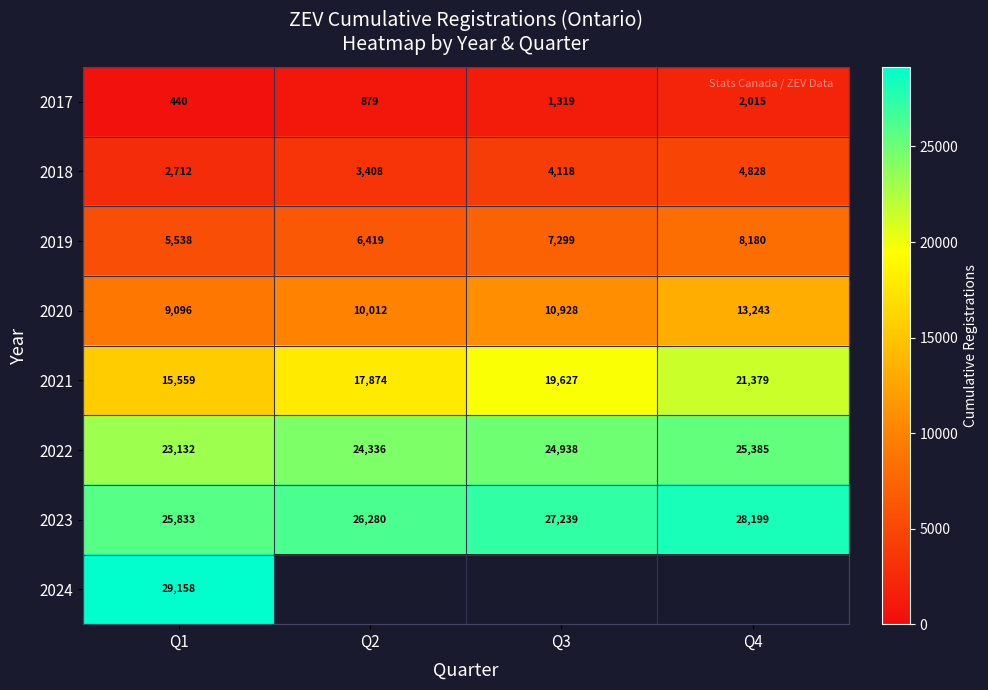

Between Q2 and Q4, which is larger?

Q4